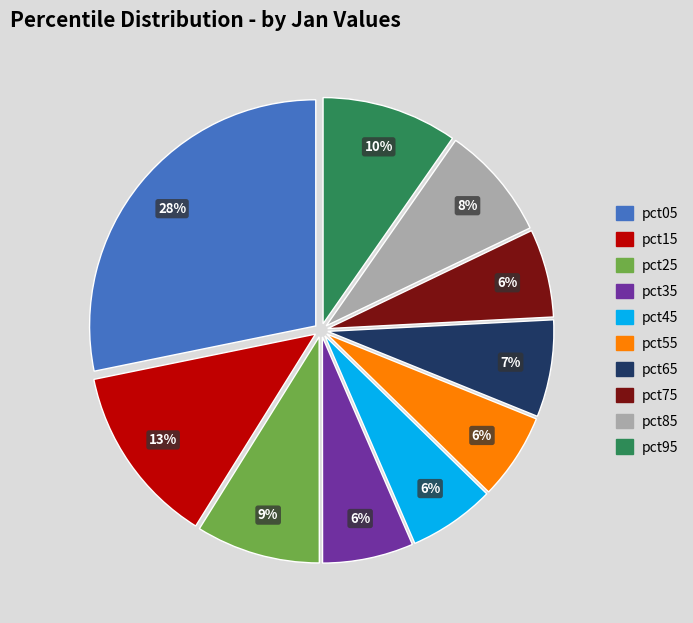

Is it true that pct65 is 7% of the pie?

True